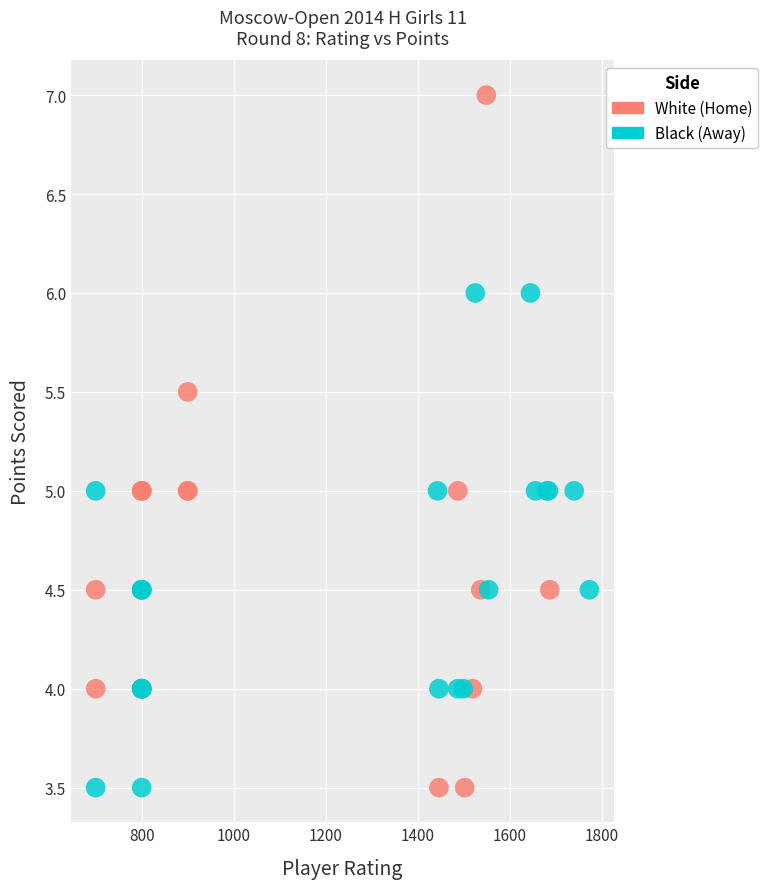

What are all the series names shown in the legend?

White (Home), Black (Away)